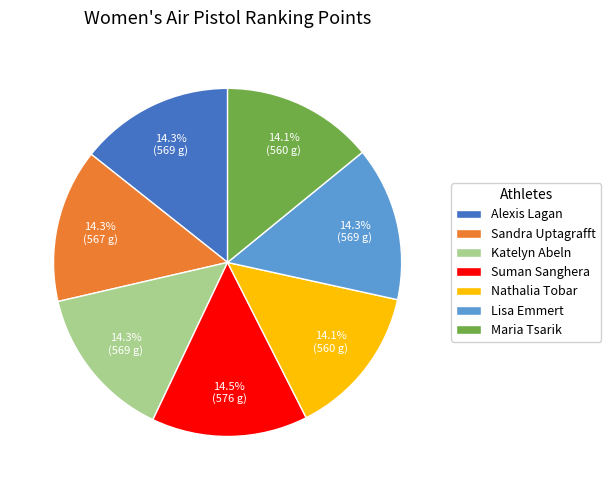

The Alexis Lagan slice represents 3% of the pie. True or false?

False